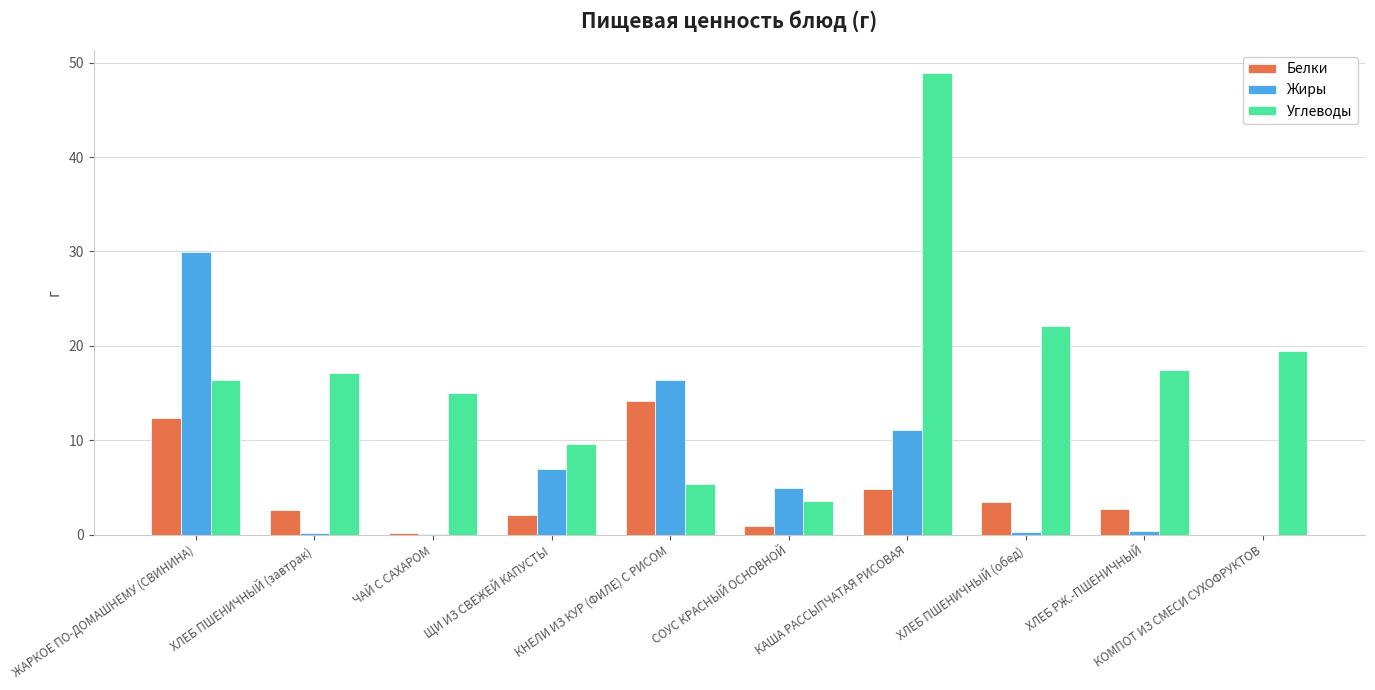

At which category is the sum across all series the highest?

КАША РАССЫПЧАТАЯ РИСОВАЯ